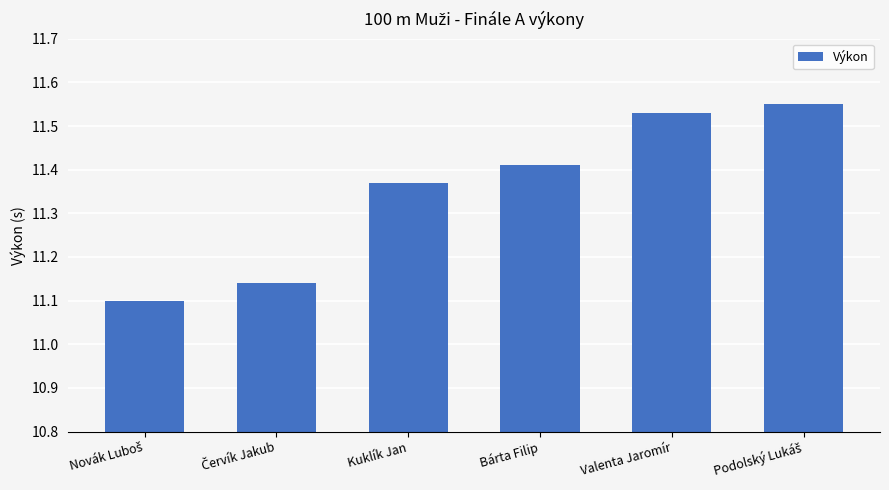

What position from the right is Kuklík Jan?

4